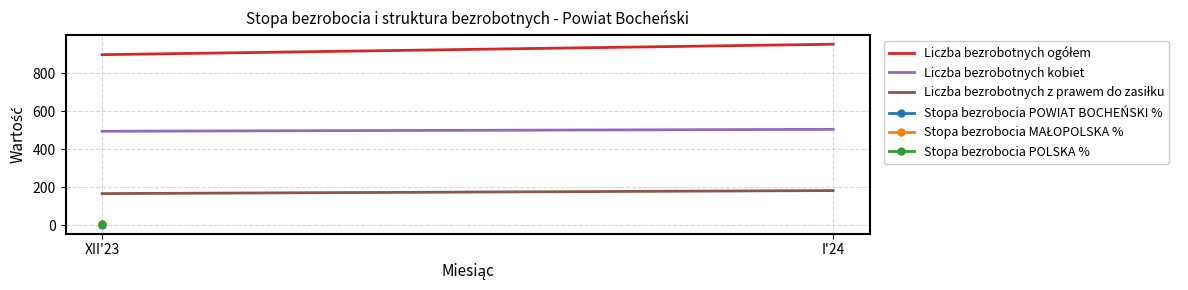

Which category has the lowest value in the Liczba bezrobotnych kobiet series?

XII'23